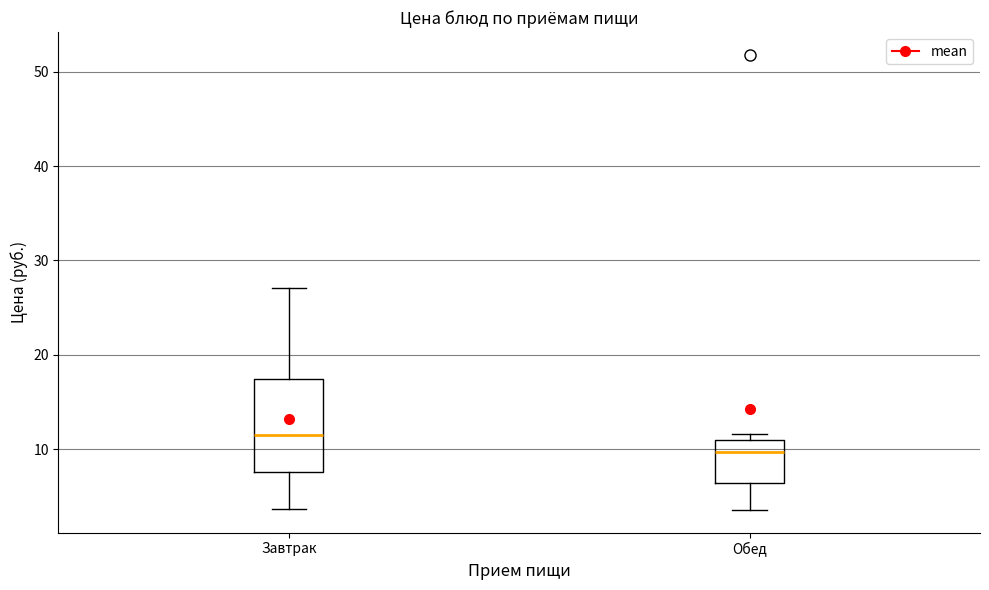

Which box's median line is the lowest?

Обед